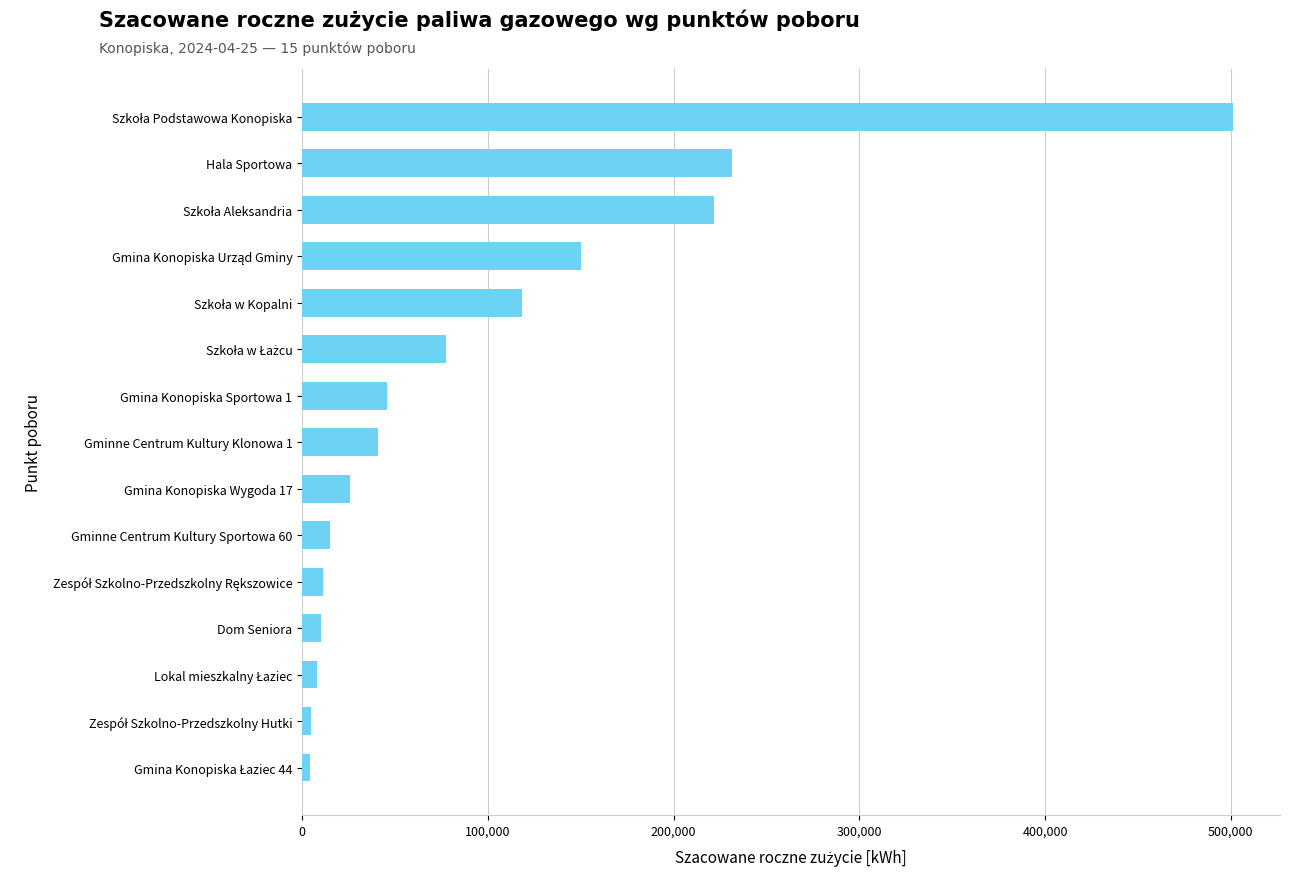

What is the greatest value displayed?

501376